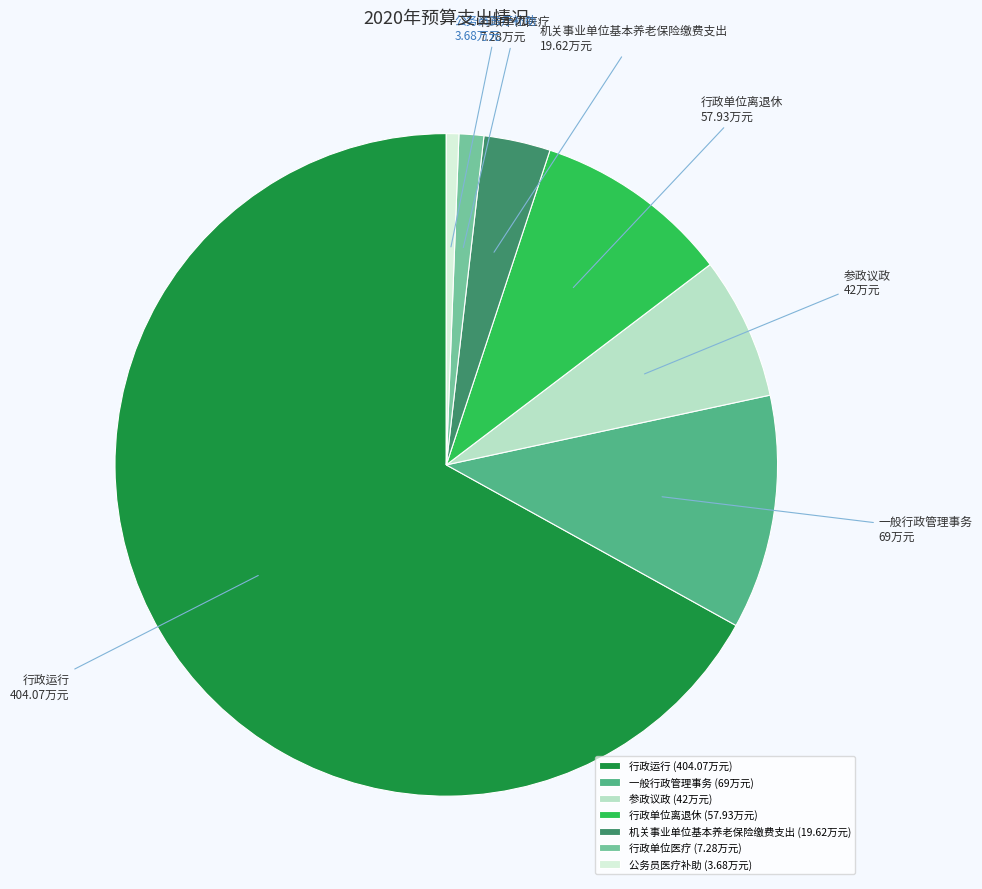

Rank the categories by value from highest to lowest.

行政运行, 一般行政管理事务, 行政单位离退休, 参政议政, 机关事业单位基本养老保险缴费支出, 行政单位医疗, 公务员医疗补助